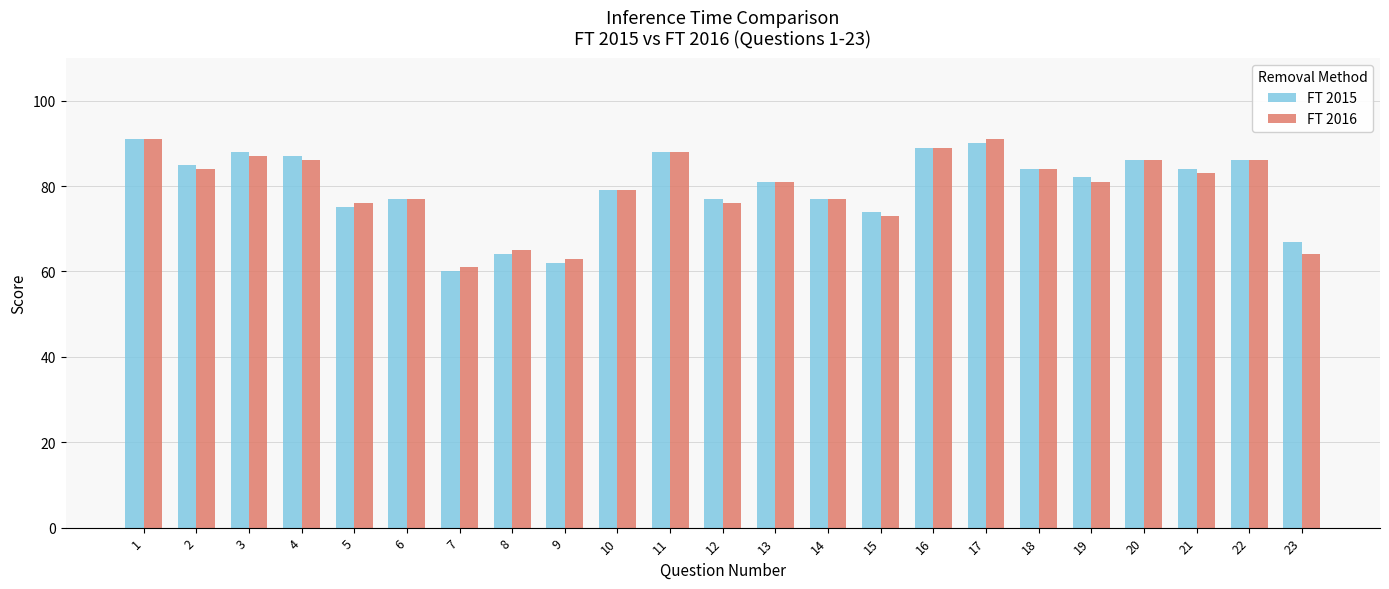

Where is FT 2015 nearest to the value 75?

5